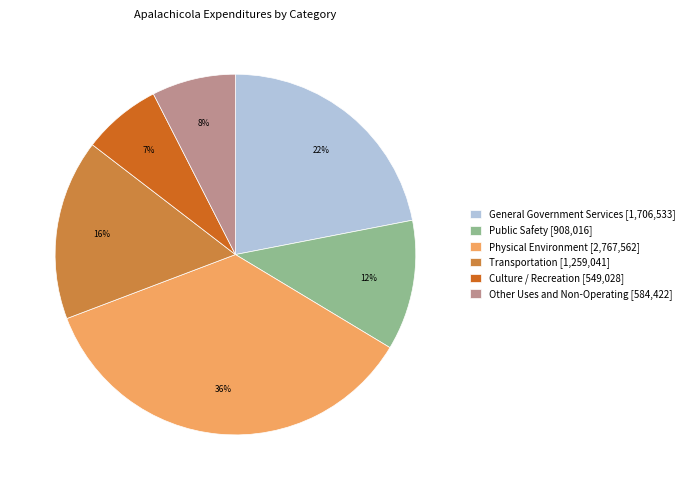

Do Physical Environment [2,767,562] and Public Safety [908,016] together represent more than half of the pie?

No